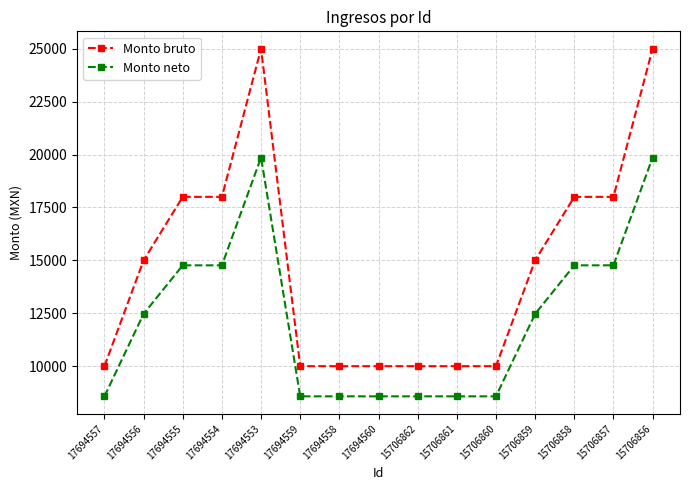

What is the difference between the second highest and minimum values in the Monto bruto series?

15000.0